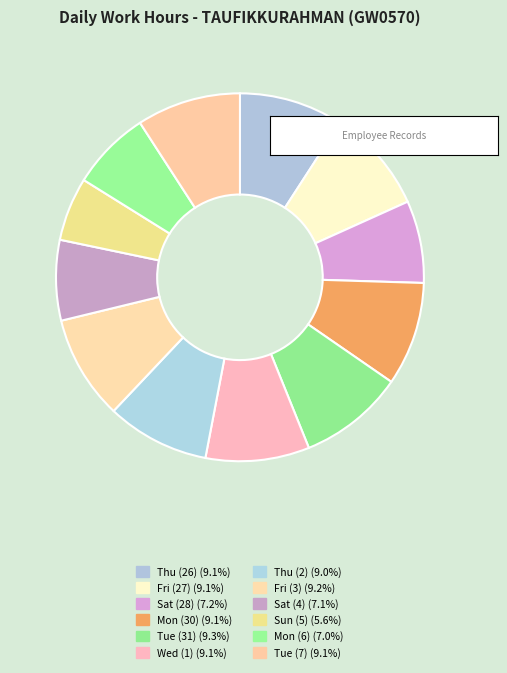

Which slice is the smallest?

Sun (5)